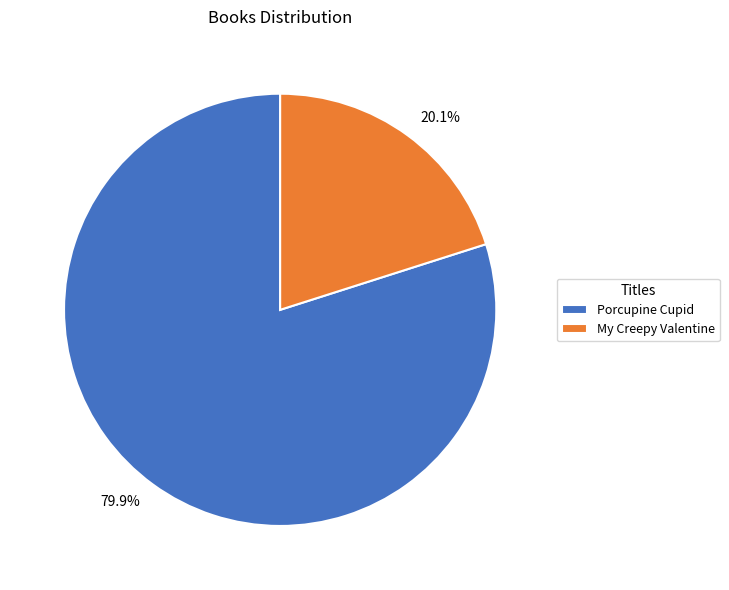

How many slices are in this pie chart?

2